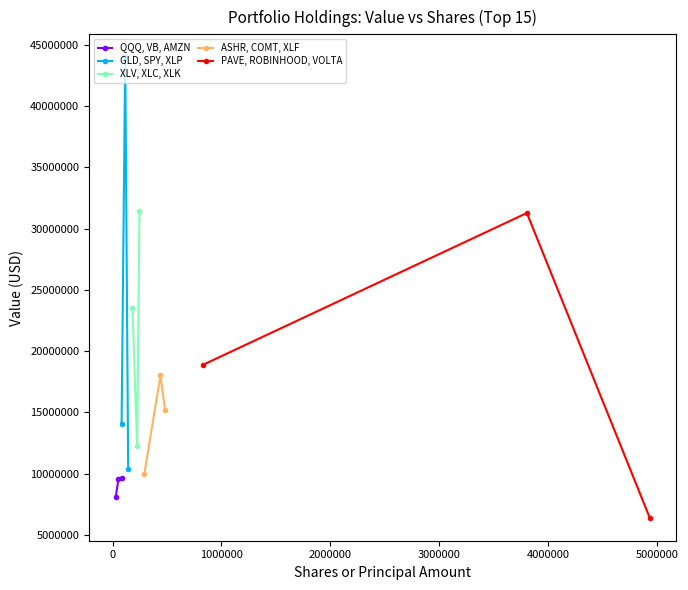

What is the highest value of the QQQ, VB, AMZN series?

9630000